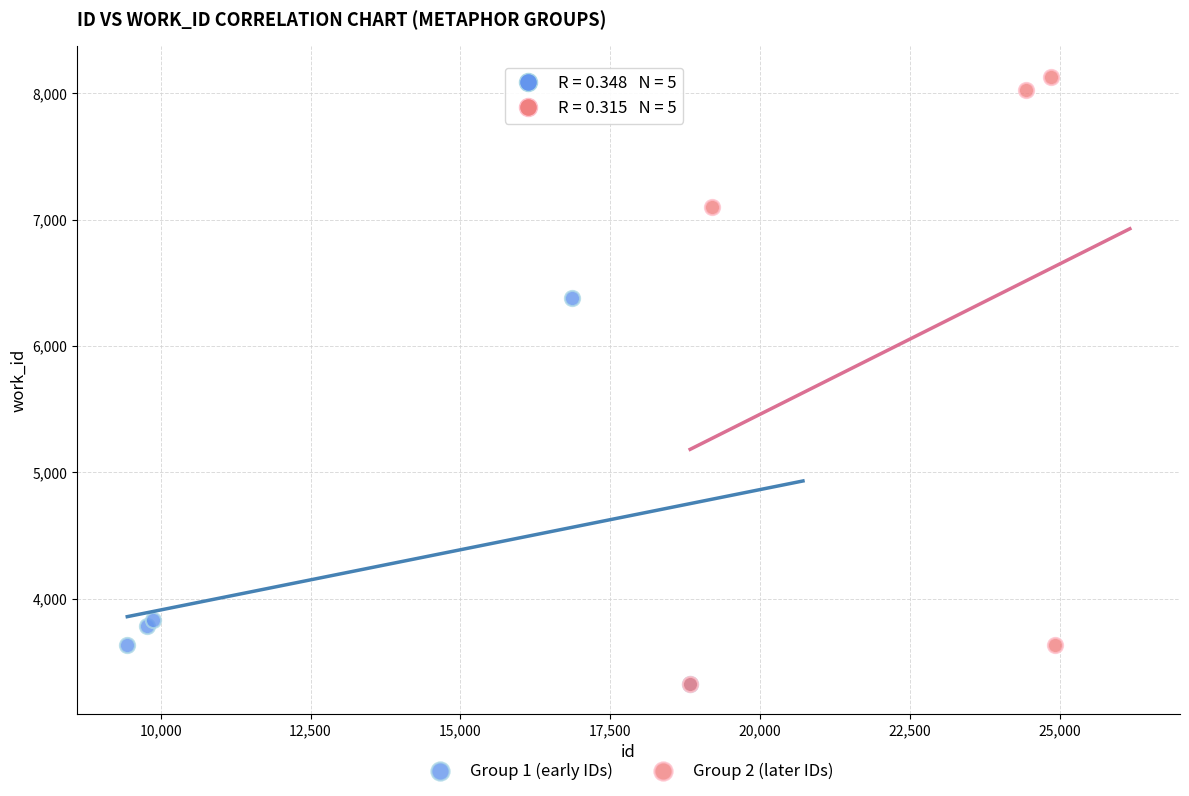

Which series reaches the maximum Y coordinate?

Group 2 (later IDs)